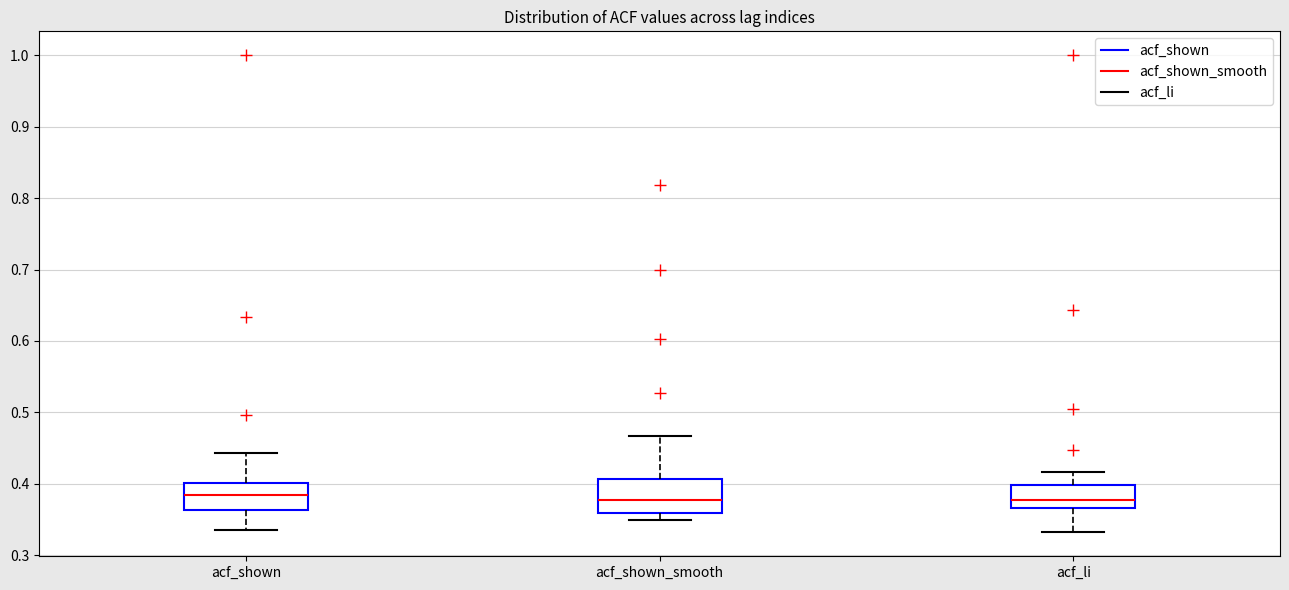

Reading left to right, transcribe this box plot: for each box, give where its median line is, the range the box spans, and where its two whiskers end, as read against the y-axis. The values are not printed on the chart, so give them approximately, as read against the axis.

acf_shown: median 0.38, box 0.36 to 0.40, whiskers 0.34 to 0.44
acf_shown_smooth: median 0.38, box 0.36 to 0.41, whiskers 0.35 to 0.47
acf_li: median 0.38, box 0.37 to 0.40, whiskers 0.33 to 0.42